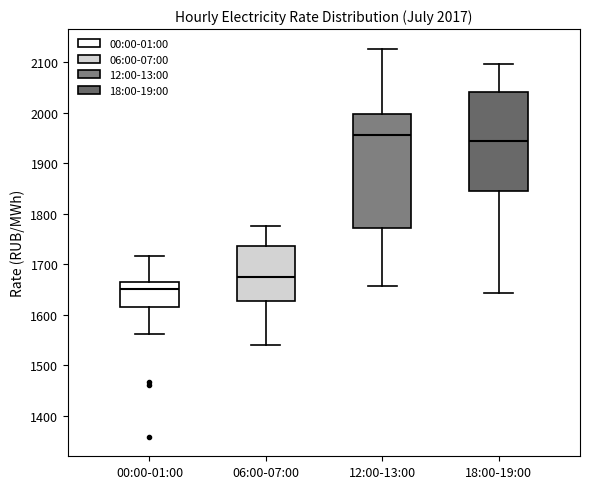

Which box has the lowest median line?

00:00-01:00